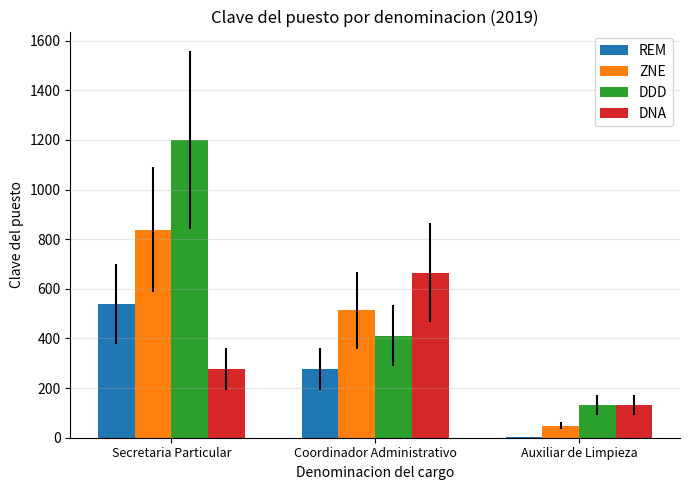

The REM series shows 149 at Coordinador Administrativo. True or false?

False